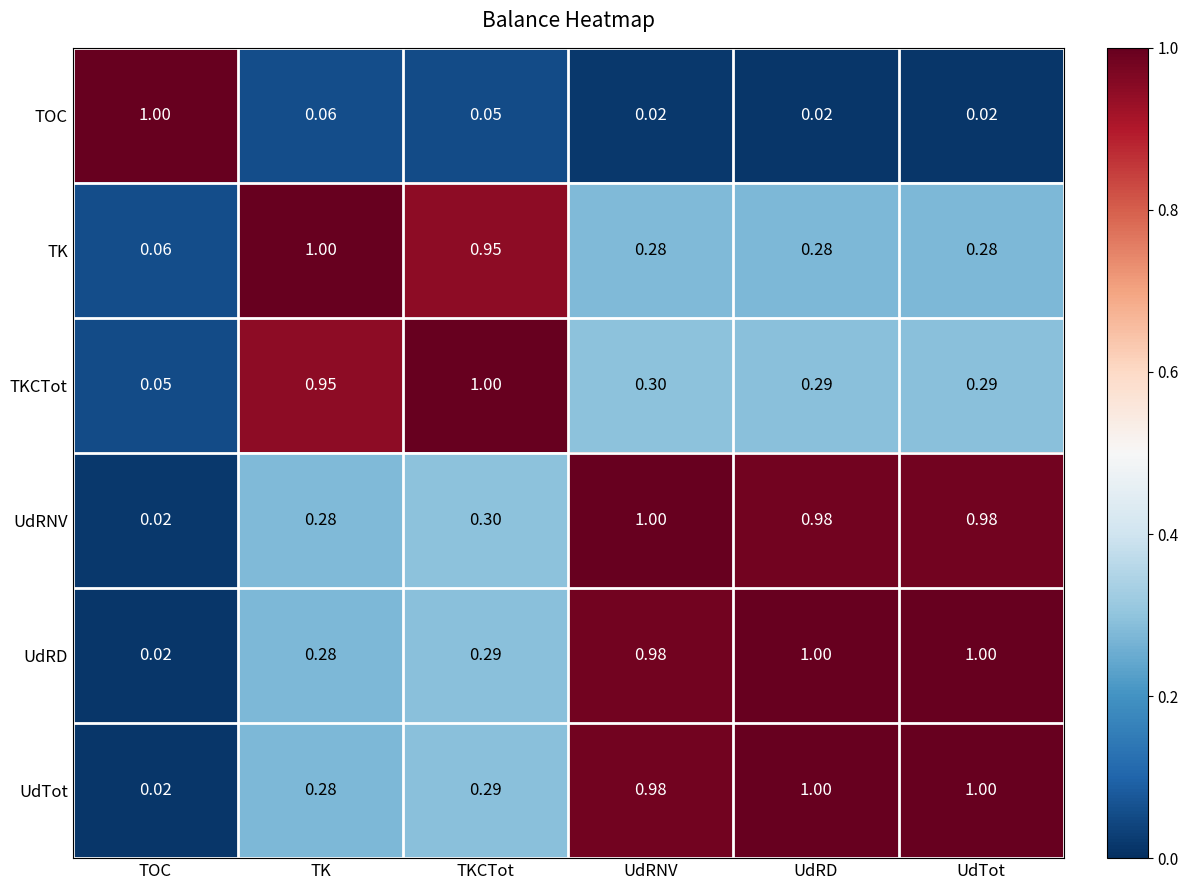

At how many categories does at least one series exceed 0?

6